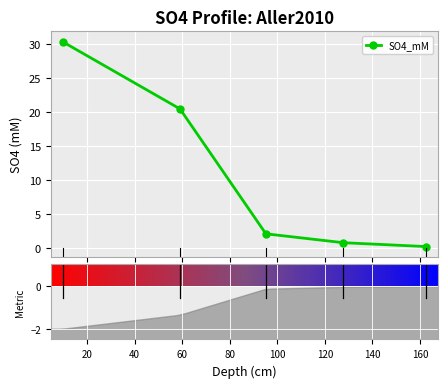

What is the value of the SO4_mM point at the 3rd from the left?

2.0